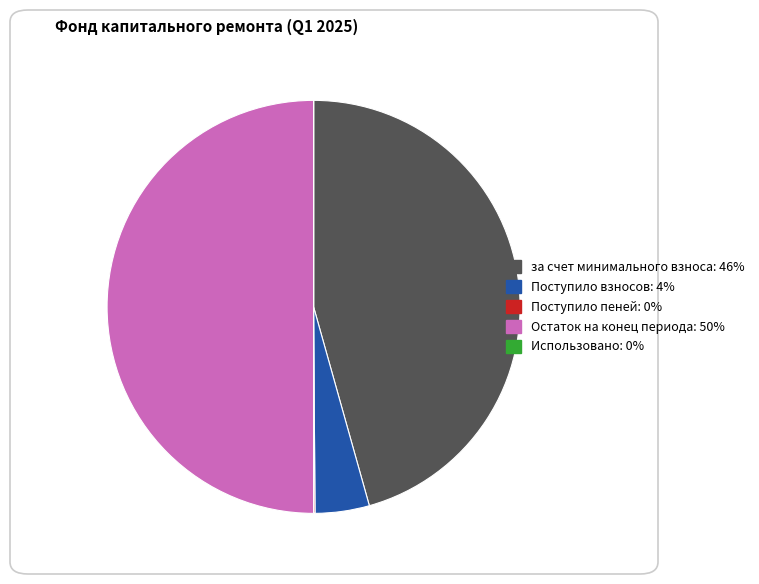

The за счет минимального взноса slice represents 46% of the pie. True or false?

True